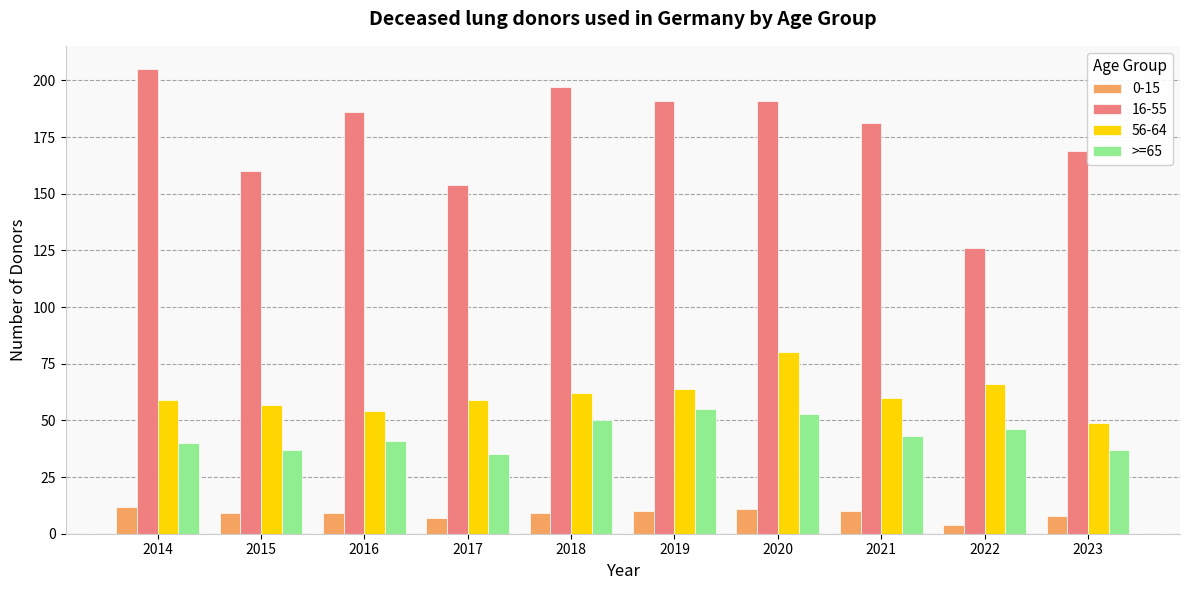

The value of 56-64 at 2023 is 23. True or false?

False